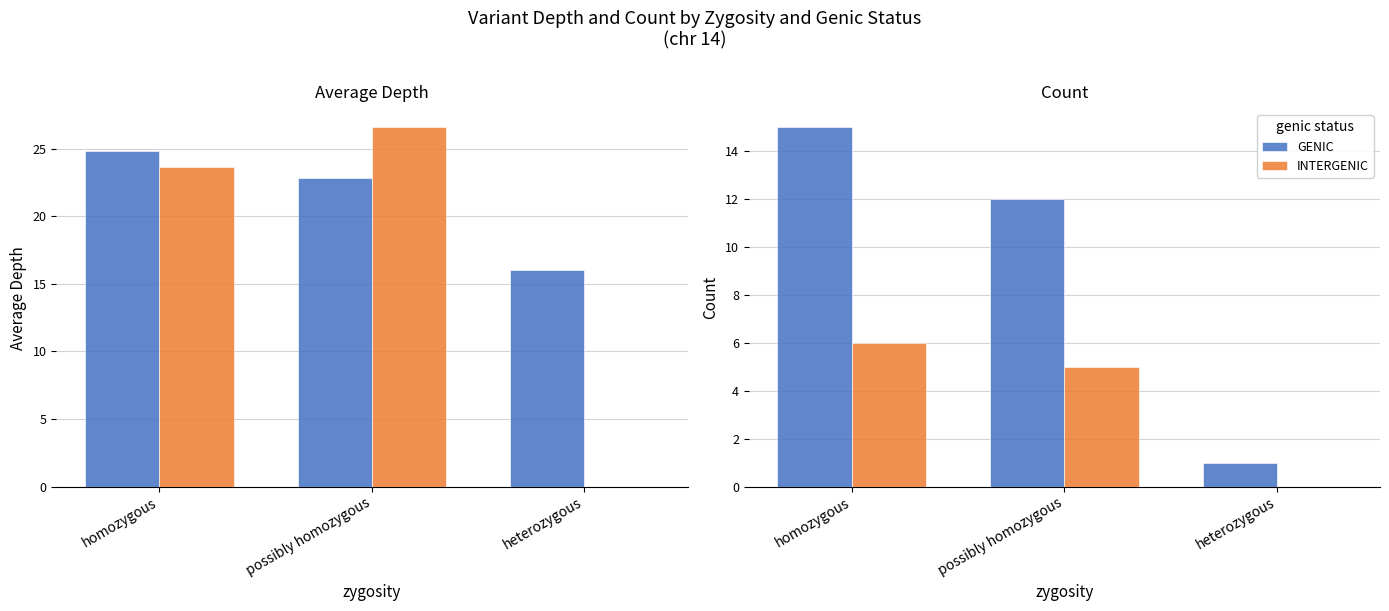

Which series has the largest total across all categories?

GENIC